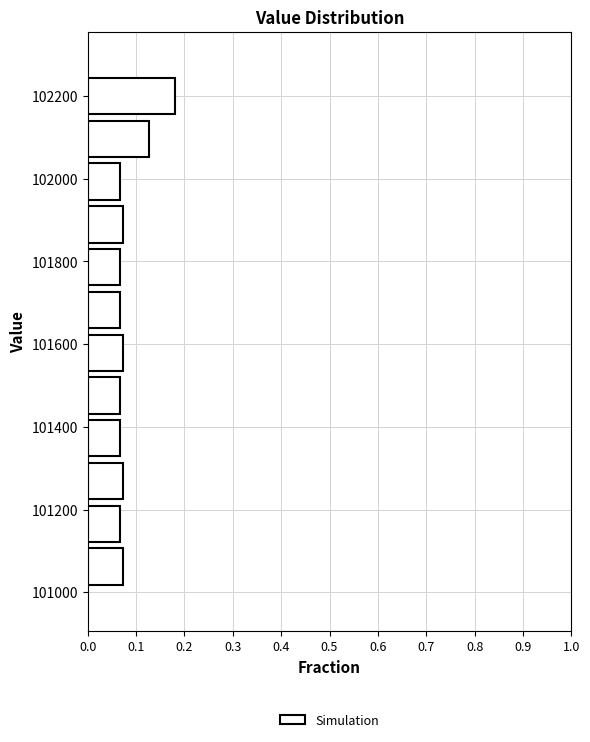

Over which range of the y-axis is the bar longest?

102140 to 102260